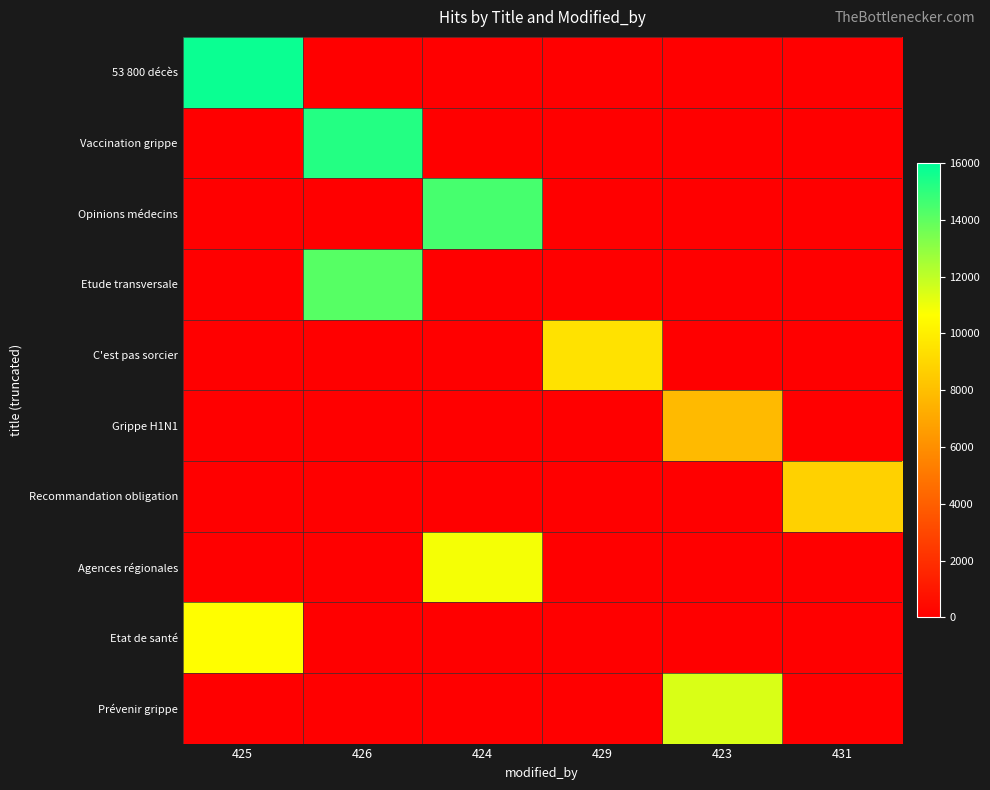

Reading right to left, what are all the values shown in this chart?

53 800 décès: 431=0	423=0	429=0	424=0	426=0	425=15757
Vaccination grippe: 431=0	423=0	429=0	424=0	426=15242	425=0
Opinions médecins: 431=0	423=0	429=0	424=14504	426=0	425=0
Etude transversale: 431=0	423=0	429=0	424=0	426=14162	425=0
C'est pas sorcier: 431=0	423=0	429=9481	424=0	426=0	425=0
Grippe H1N1: 431=0	423=7801	429=0	424=0	426=0	425=0
Recommandation obligation: 431=8777	423=0	429=0	424=0	426=0	425=0
Agences régionales: 431=0	423=0	429=0	424=10873	426=0	425=0
Etat de santé: 431=0	423=0	429=0	424=0	426=0	425=10633
Prévenir grippe: 431=0	423=11453	429=0	424=0	426=0	425=0